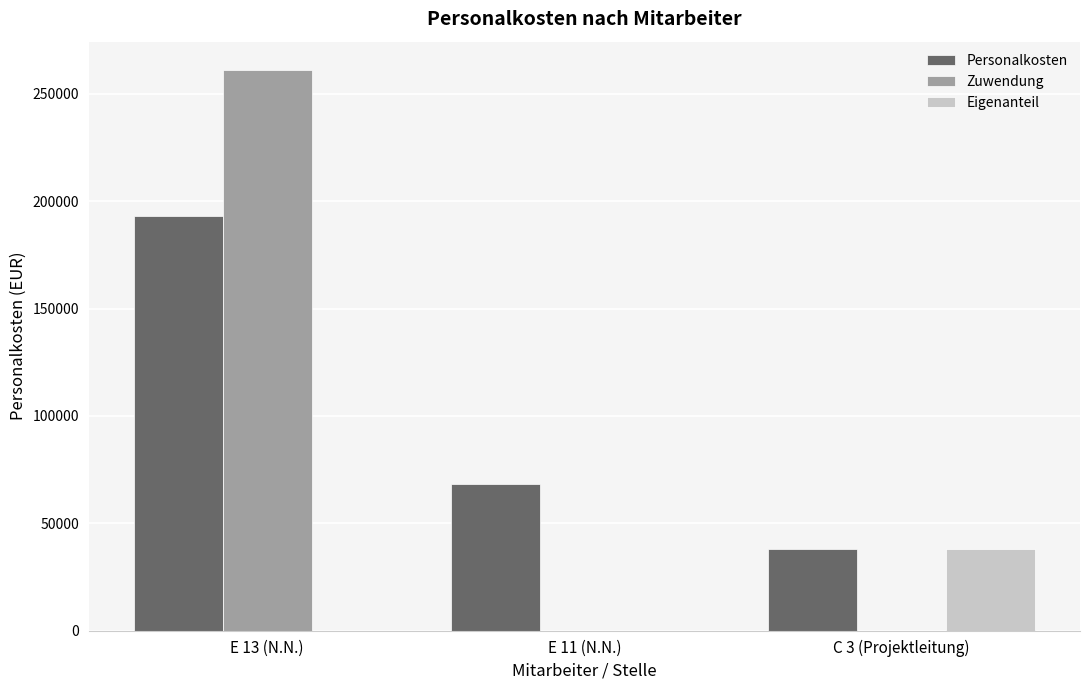

Which series has the widest spread of values?

Zuwendung